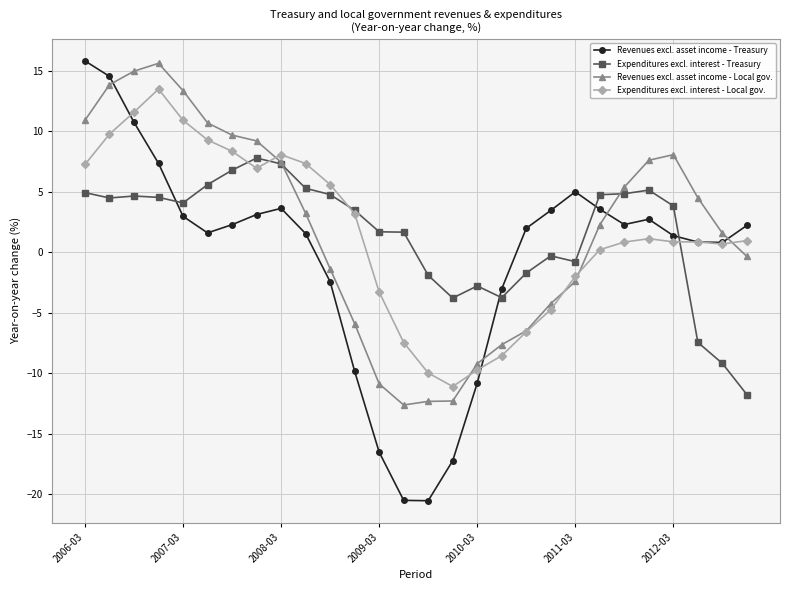

What is the value of the Expenditures excl. interest - Local gov. point at the 8th from the left?

7.0